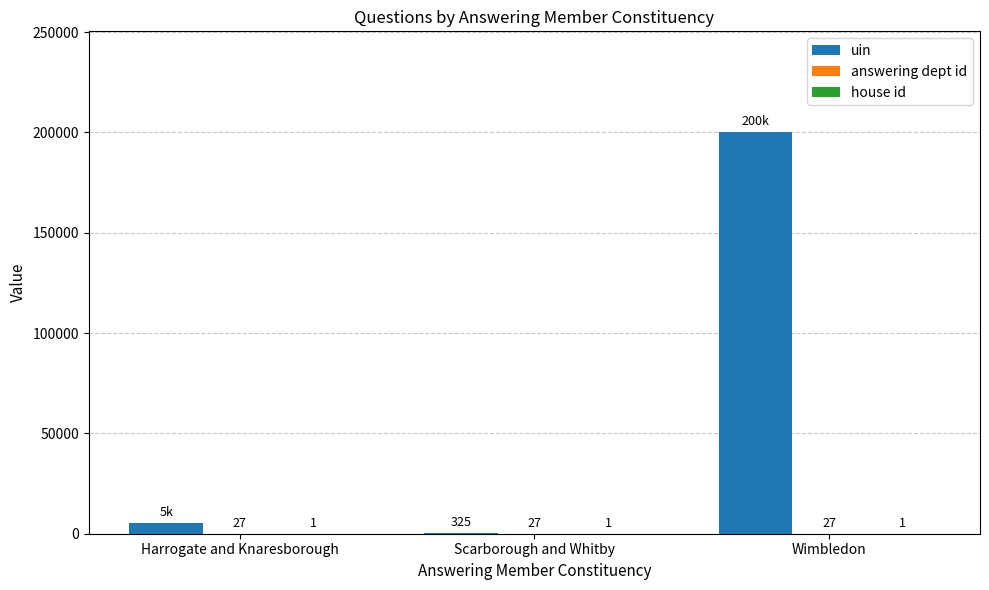

At which category is the sum across all series the highest?

Wimbledon